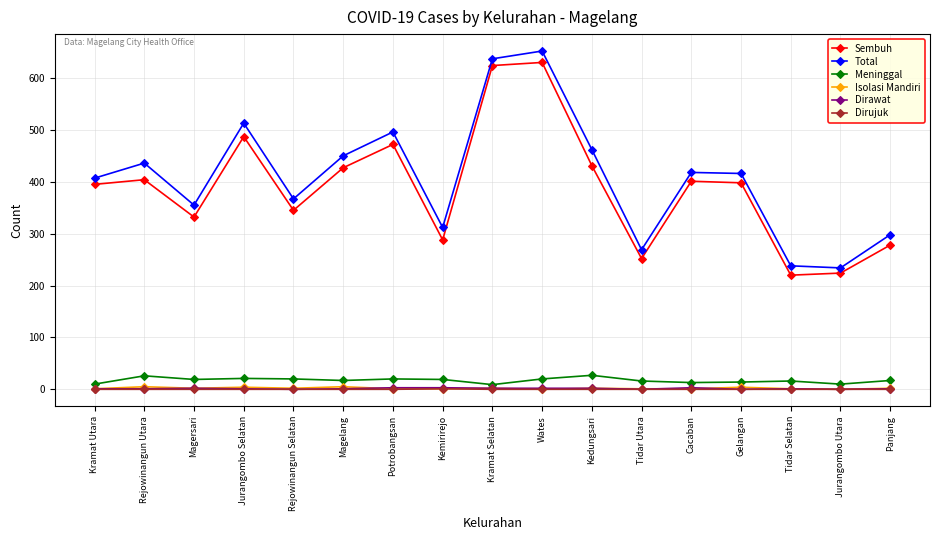

What is the greatest value displayed?

652